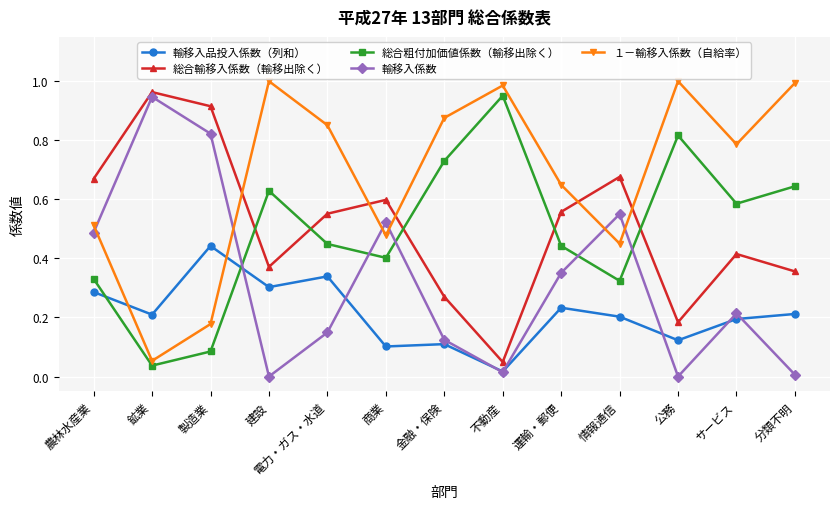

Which series has the largest total across all categories?

１－輸移入係数（自給率）